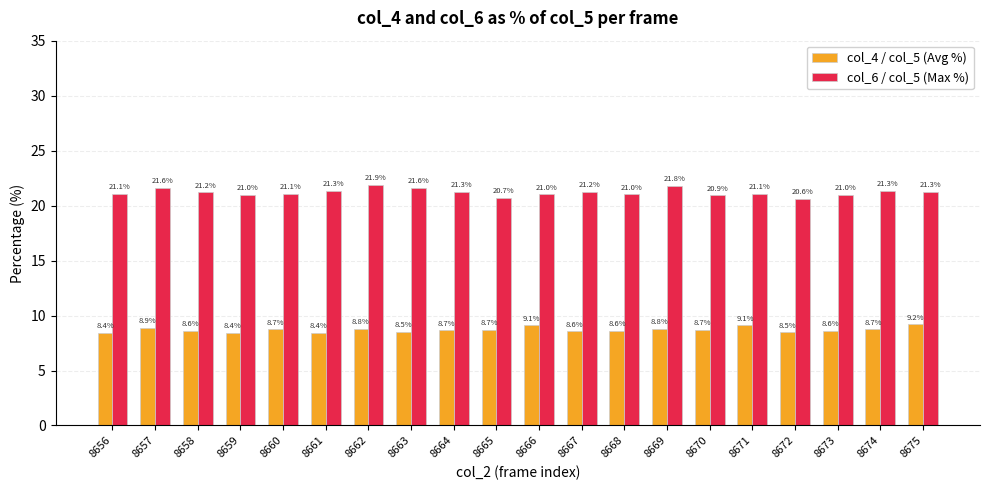

What is the average value of the col_4 / col_5 (Avg %) series?

8.7